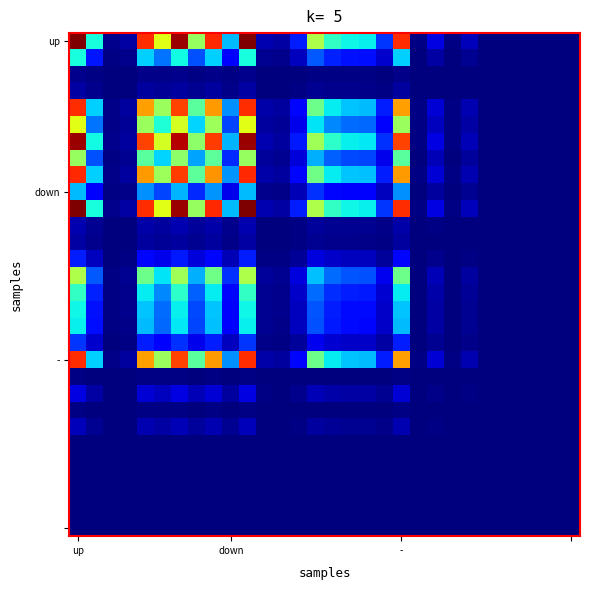

At which category is the sum across all series the highest?

up